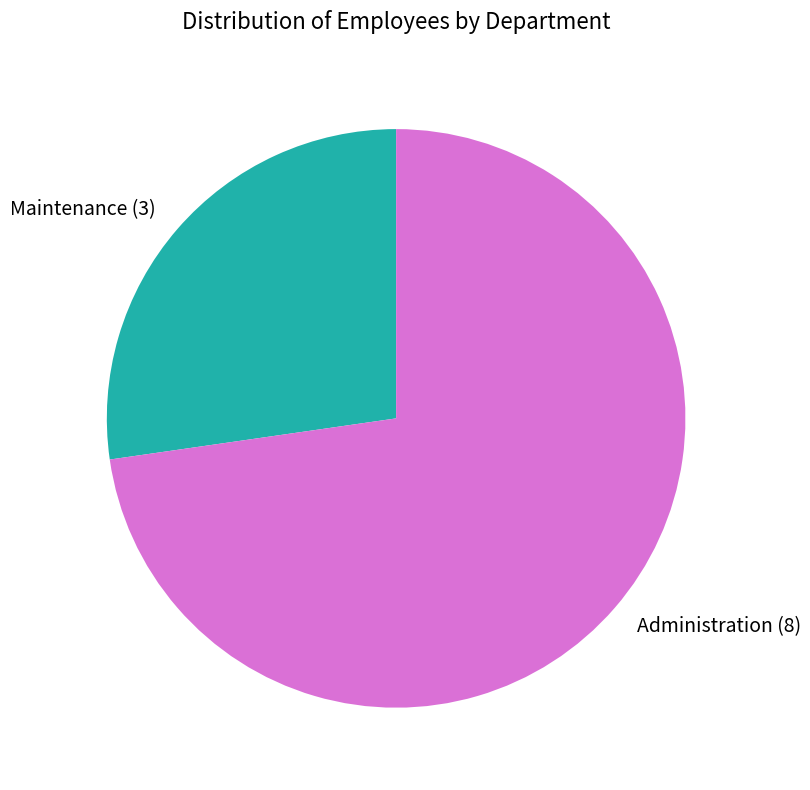

Which slice is the largest?

Administration